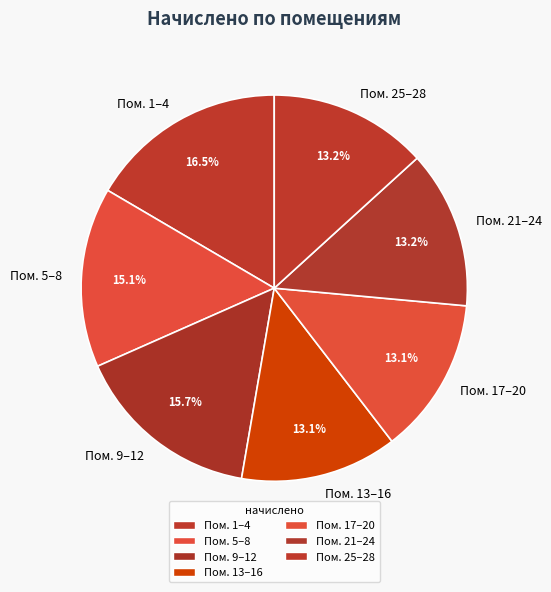

Does any single category account for the majority?

No